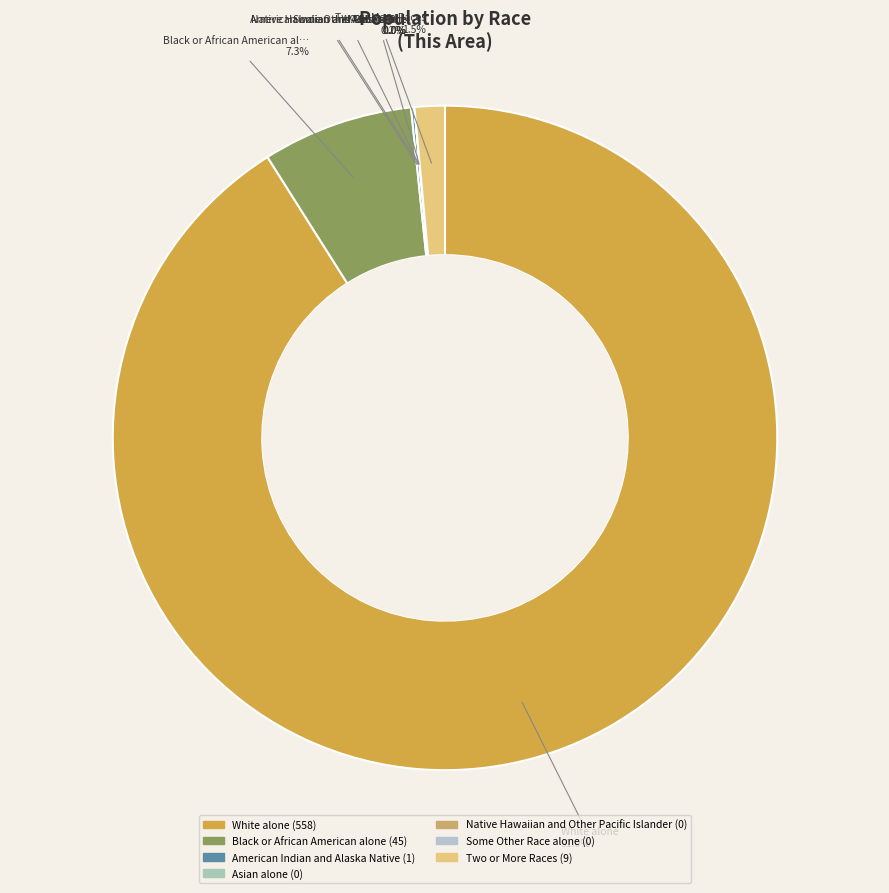

Which category has the smallest portion of the pie?

Asian alone